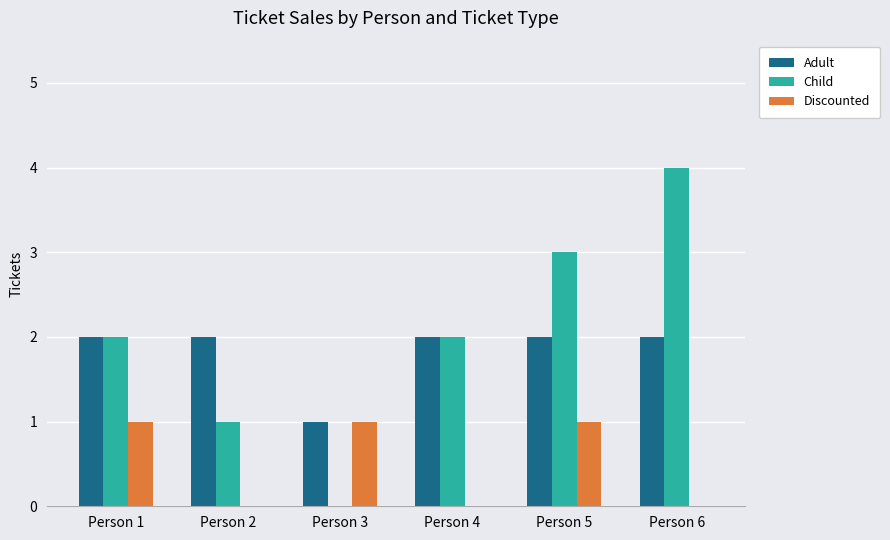

What is the difference between the Adult values at Person 3 and Person 5?

1